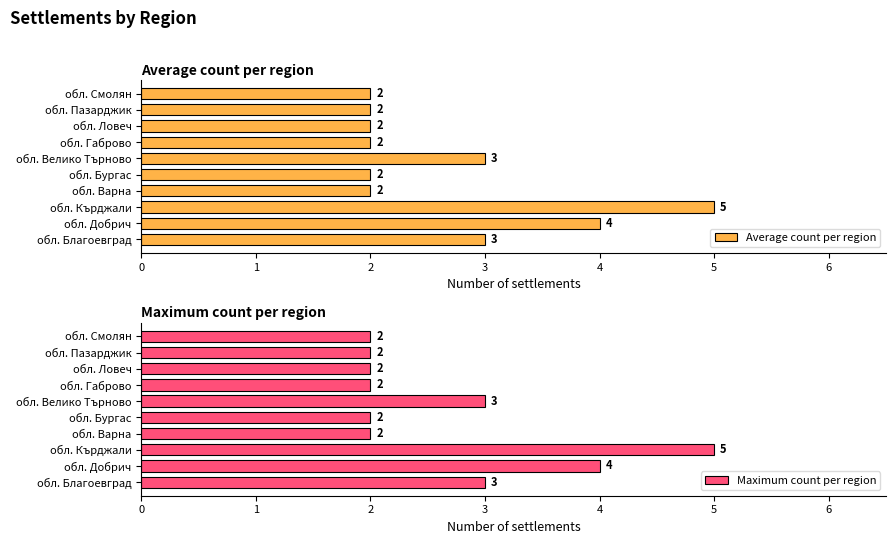

True or false: Average count per region has a value of 3 at обл. Благоевград.

True